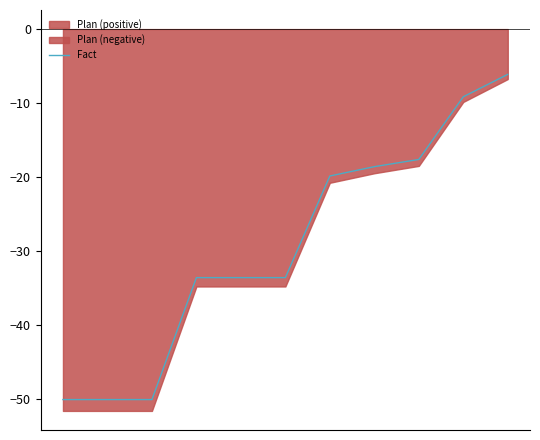

What is the difference between the maximum and minimum values?

43.9